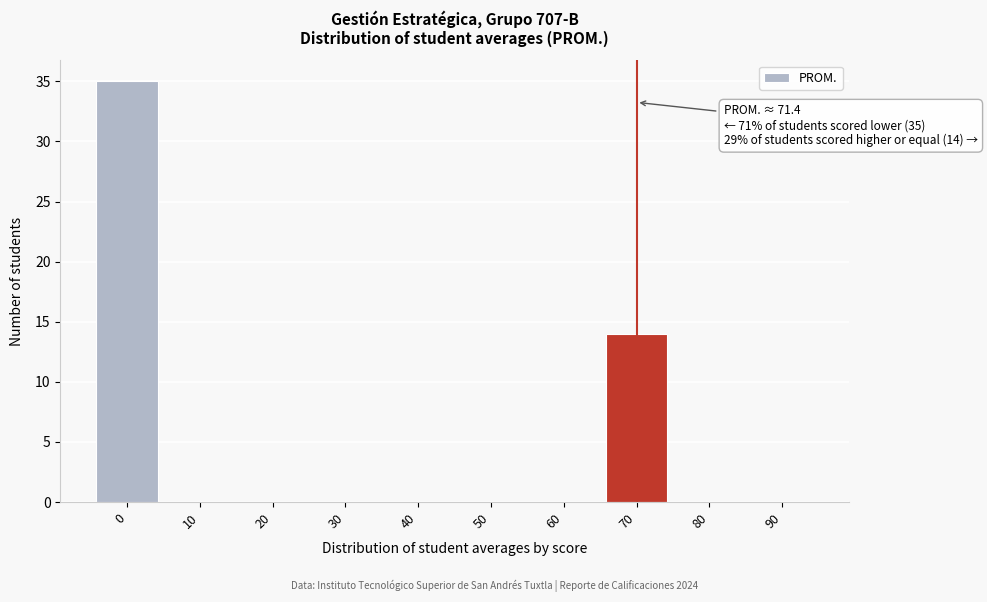

Reading left to right, transcribe all the data shown in this chart.

0=35	10=0	20=0	30=0	40=0	50=0	60=0	70=14	80=0	90=0